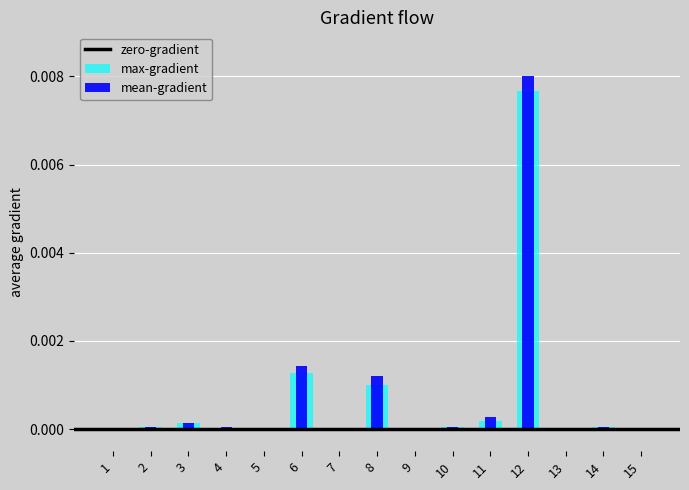

How many bars are there in total?

30